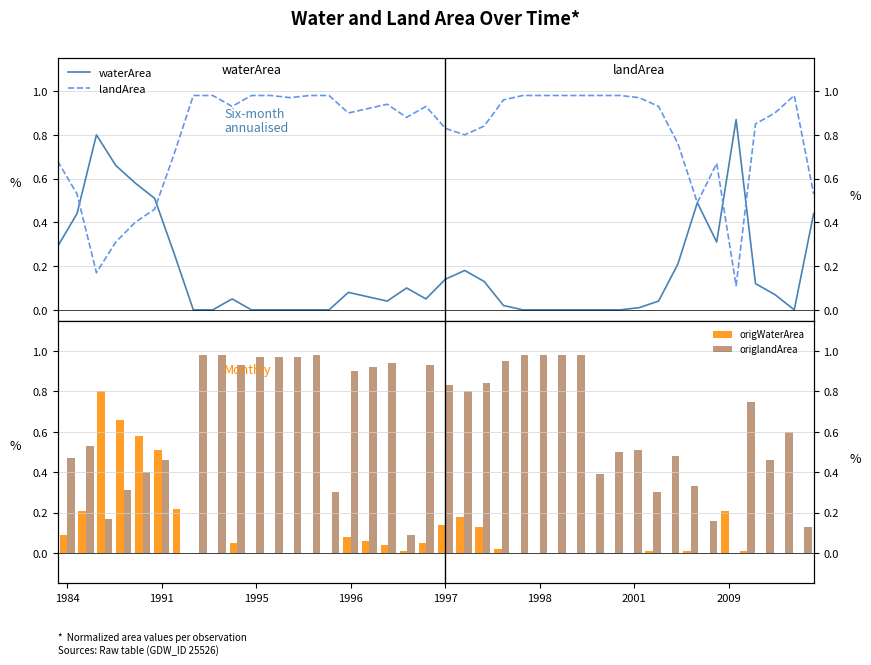

Is it true that origlandArea equals 0.2 at 22?

False